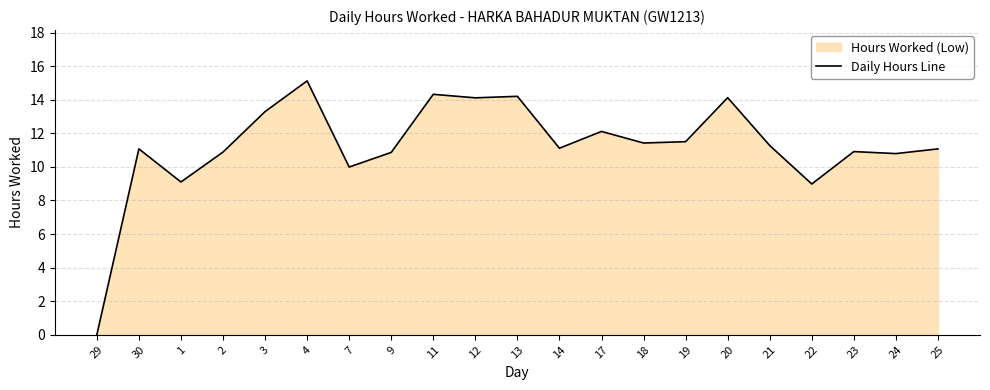

What position from the left is 24?

20